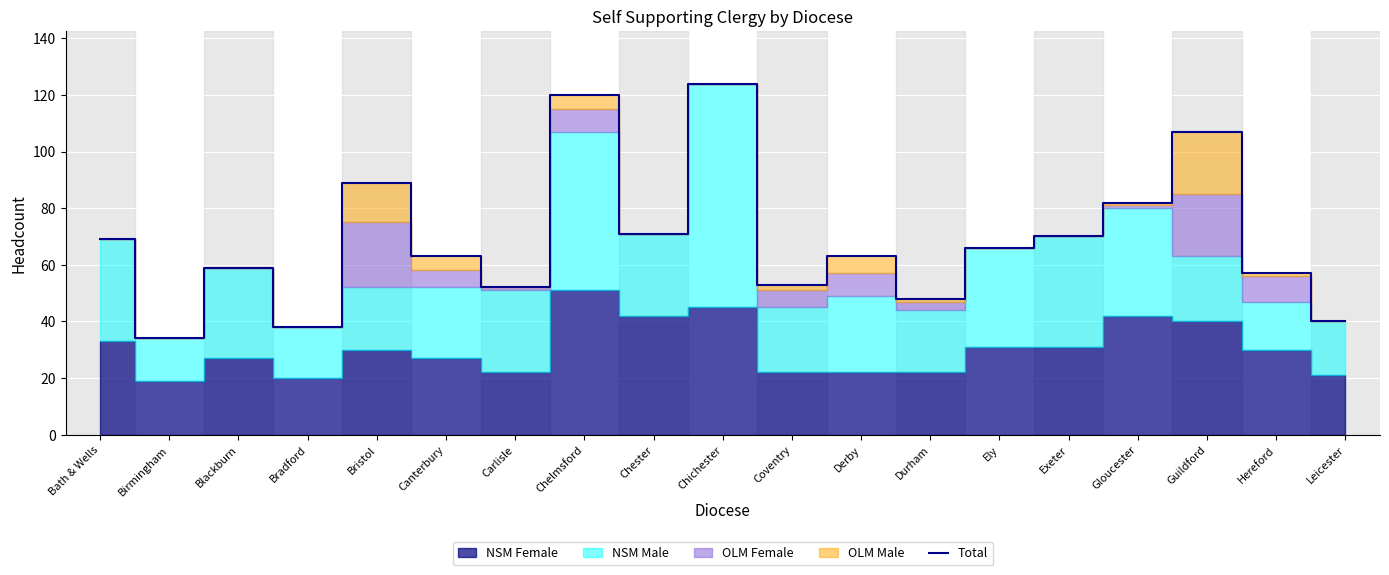

Approximately how many times larger is the value at Hereford compared to Bath & Wells?

0.8